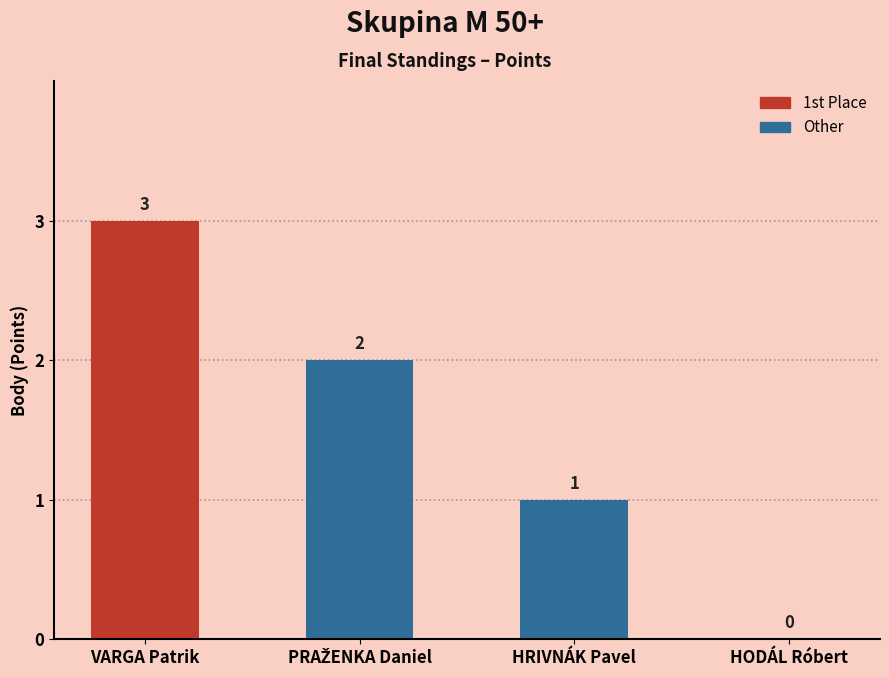

At which label is the value closest to 1?

HRIVNÁK Pavel